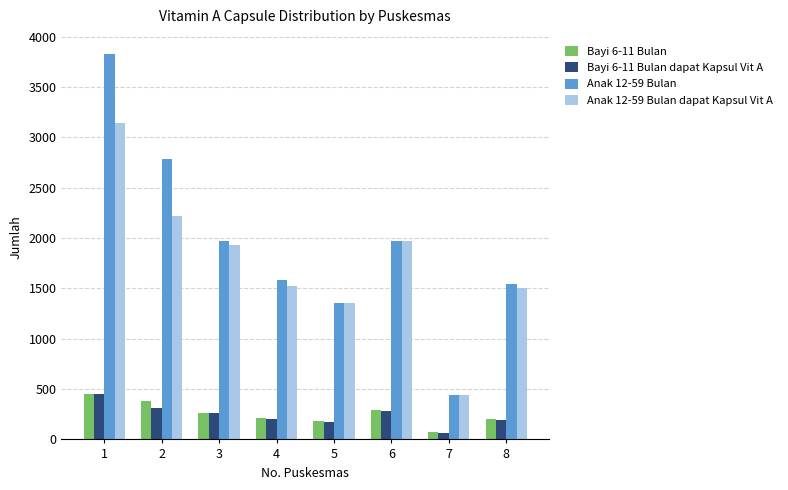

What is the difference between the highest and lowest values at 2?

2467